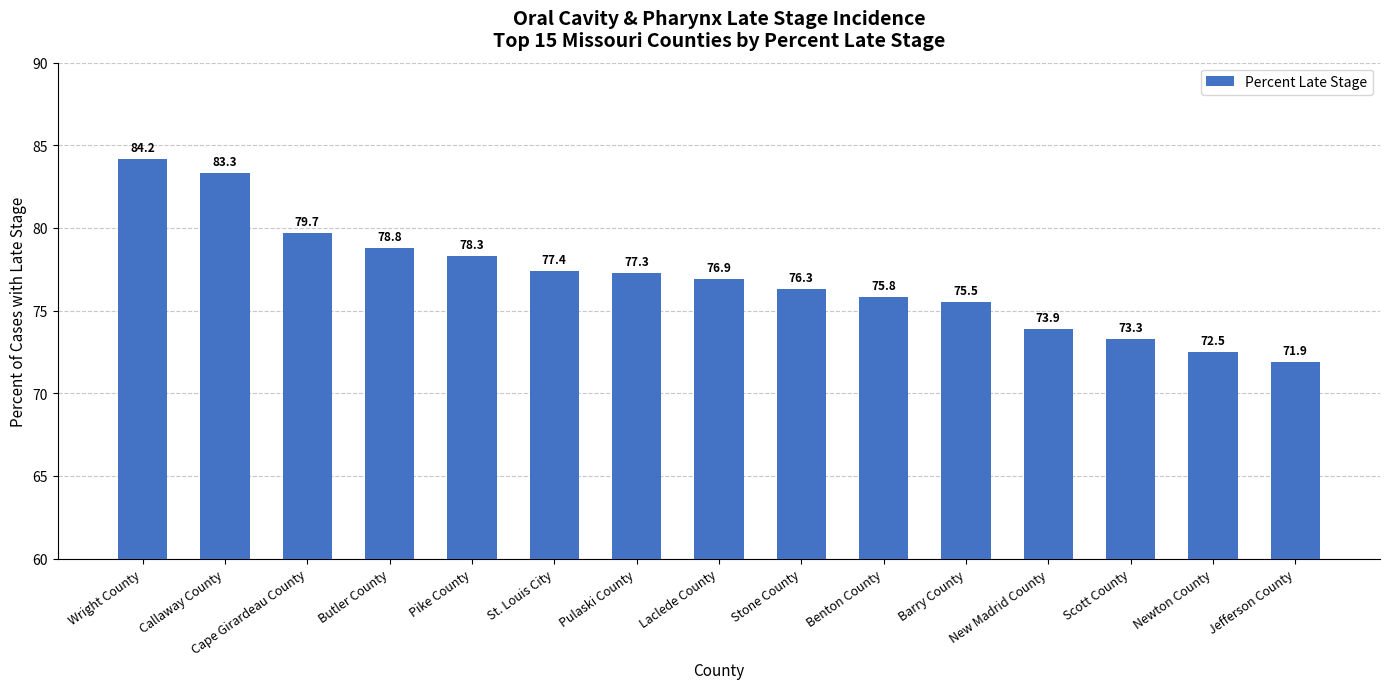

Which has a higher value, St. Louis City or Pike County?

Pike County